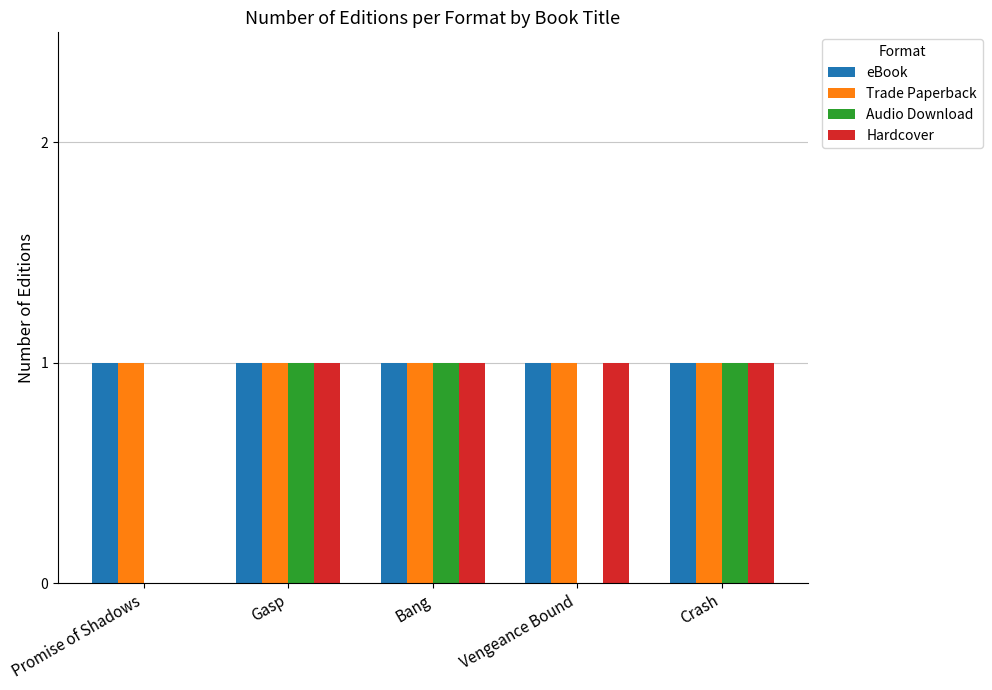

What are all the series names shown in the legend?

eBook, Trade Paperback, Audio Download, Hardcover